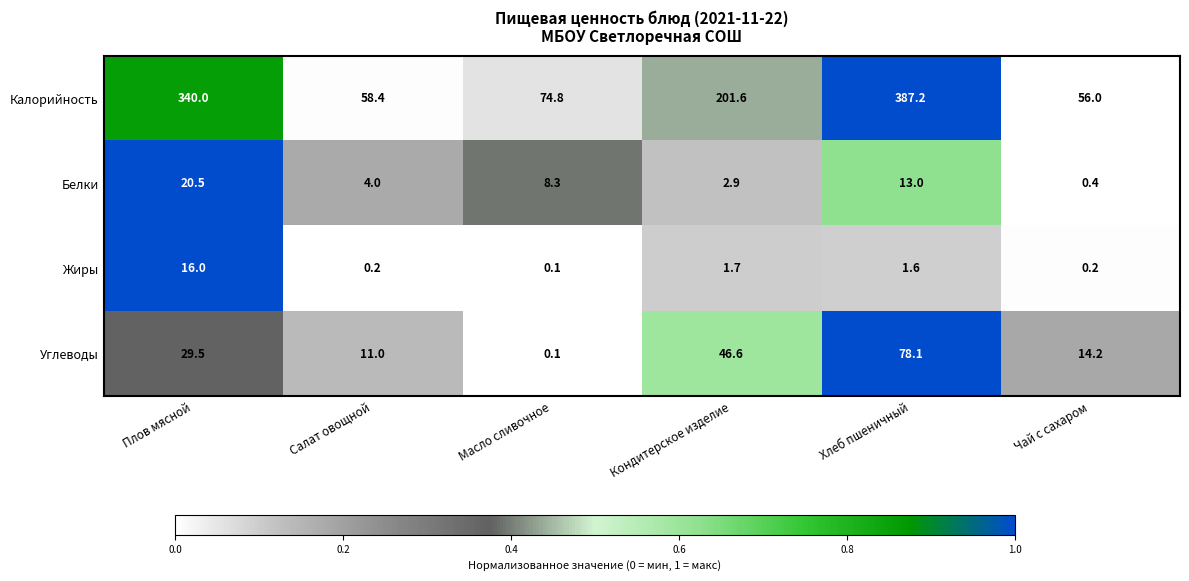

Rank the series at Плов мясной from highest to lowest value.

Калорийность, Углеводы, Белки, Жиры